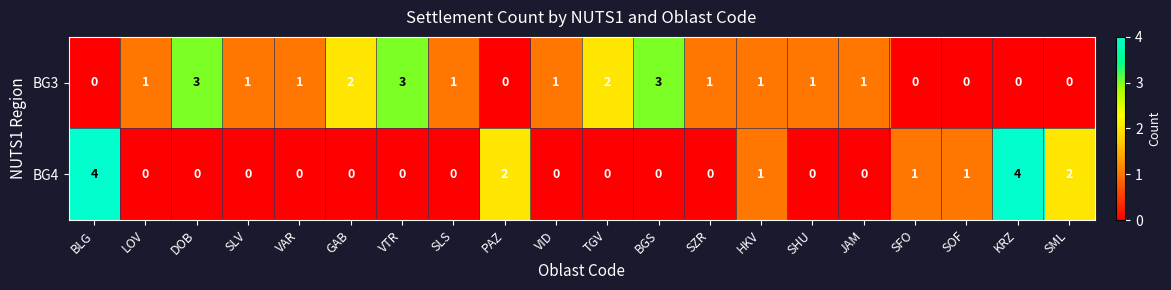

How many series are shown in this chart?

2